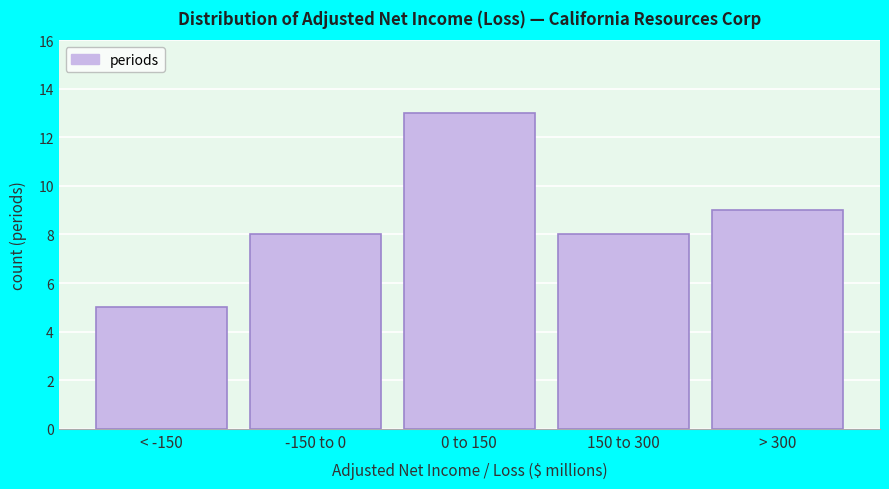

Reading right to left, extract all data points from this chart.

9	8	13	8	5